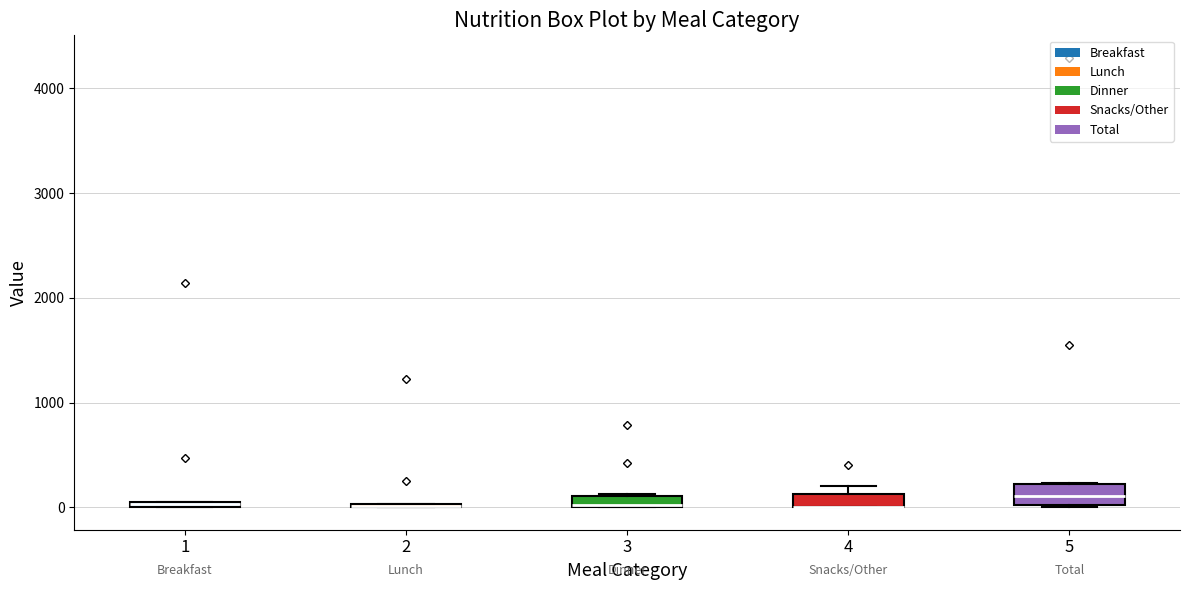

Where is the lower edge of the box at x = 5 on the y-axis? The values are not printed on the chart, so give them approximately, as read against the axis.

0